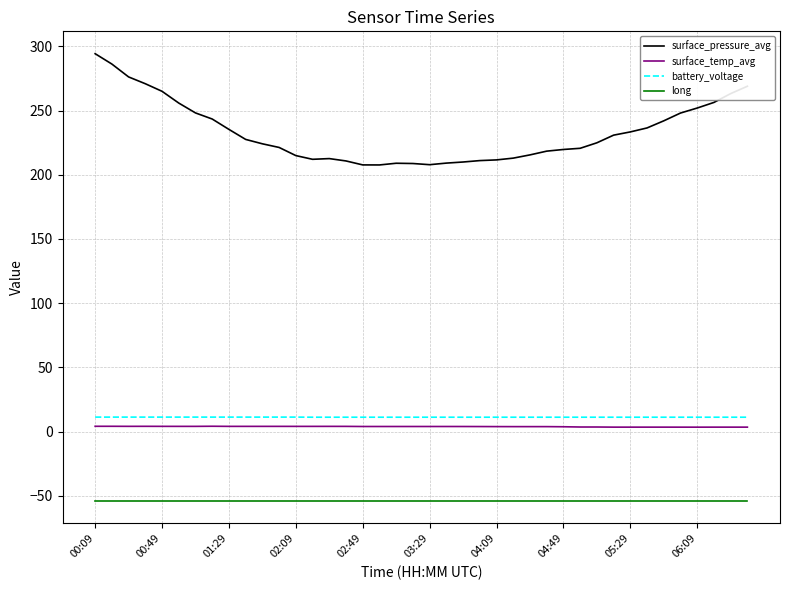

Which series has the largest total across all categories?

surface_pressure_avg